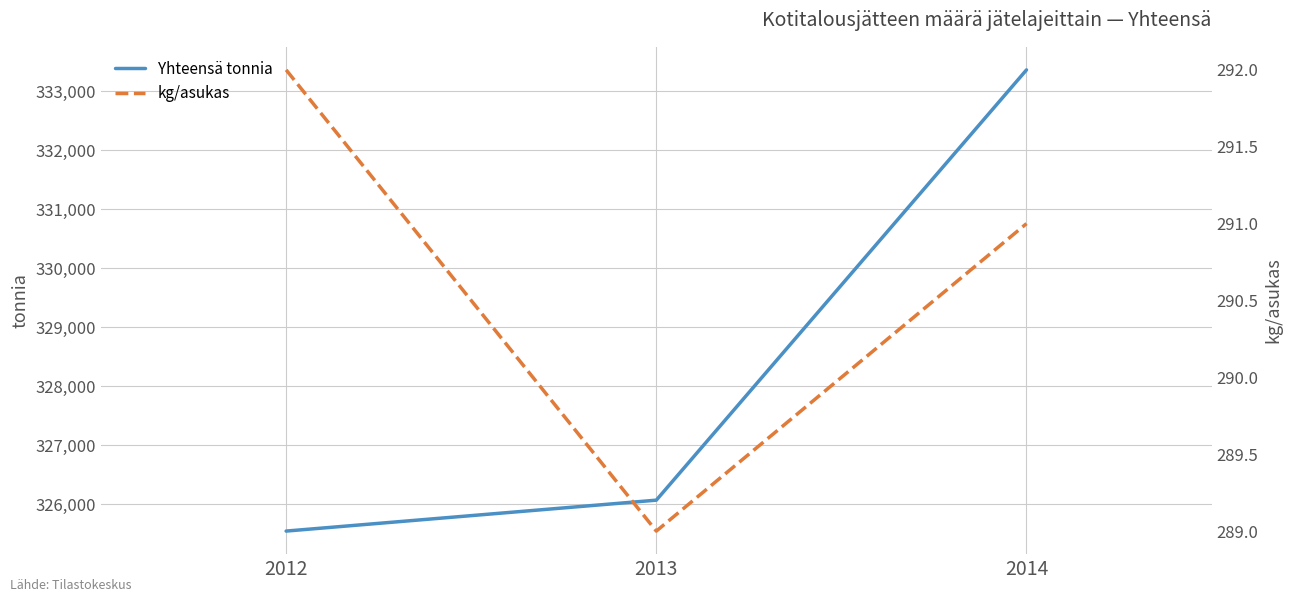

How many data points in kg/asukas are above 291?

1